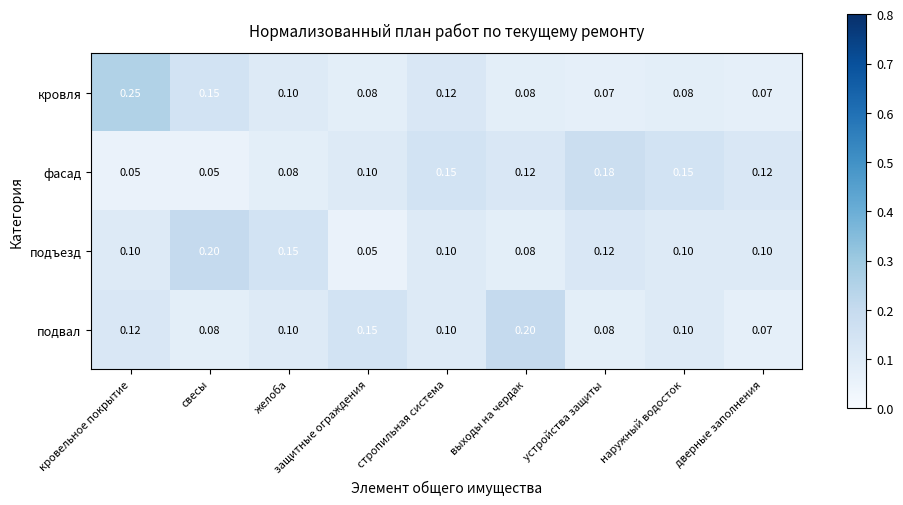

Between желоба and защитные ограждения, which series saw the biggest shift?

подъезд